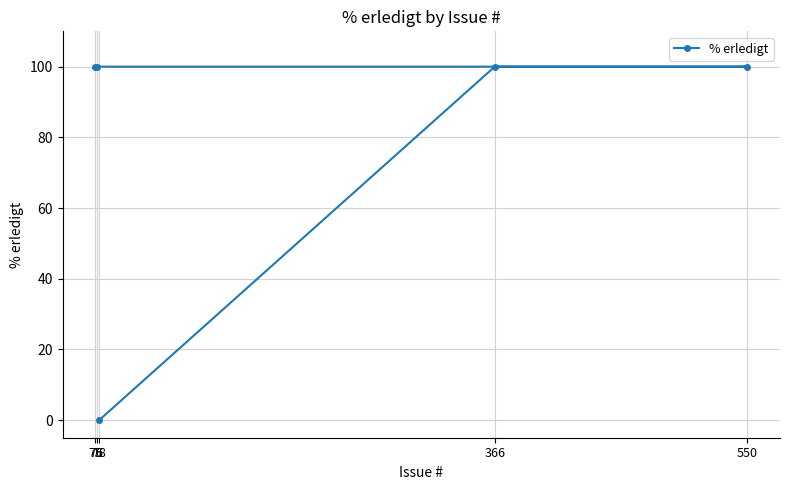

Does the chart display data point markers on the line(s)?

Yes